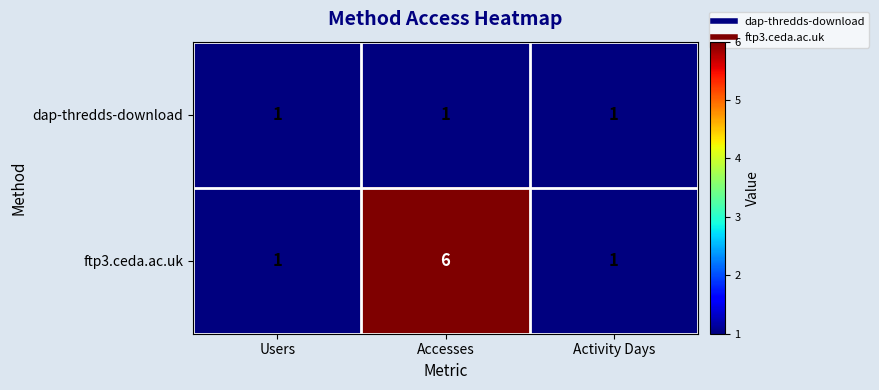

At which category does the chart reach its peak across all series?

Accesses